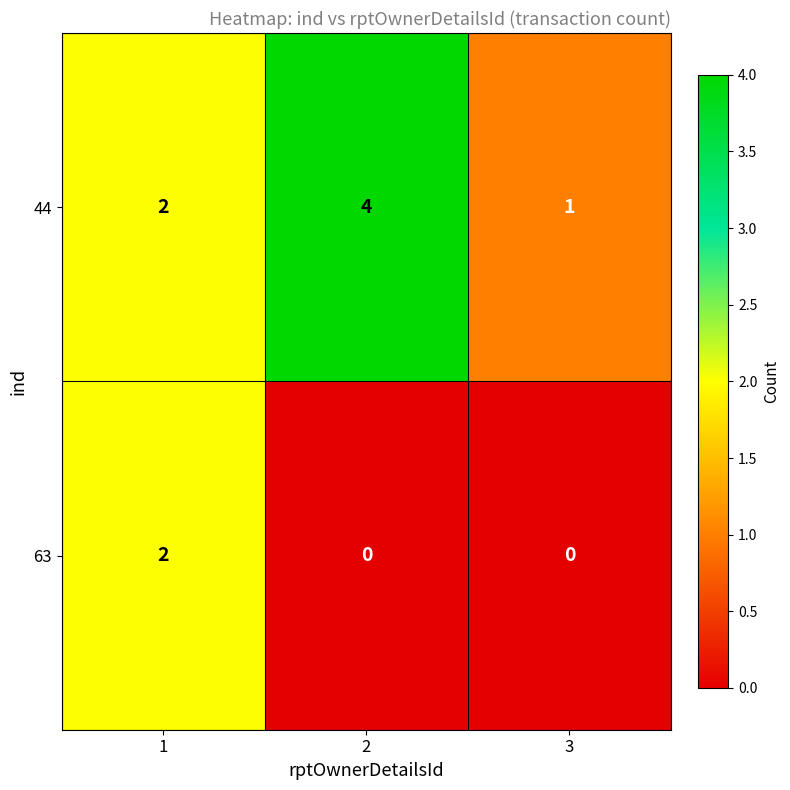

Is it true that 63 equals 2 at 1?

True